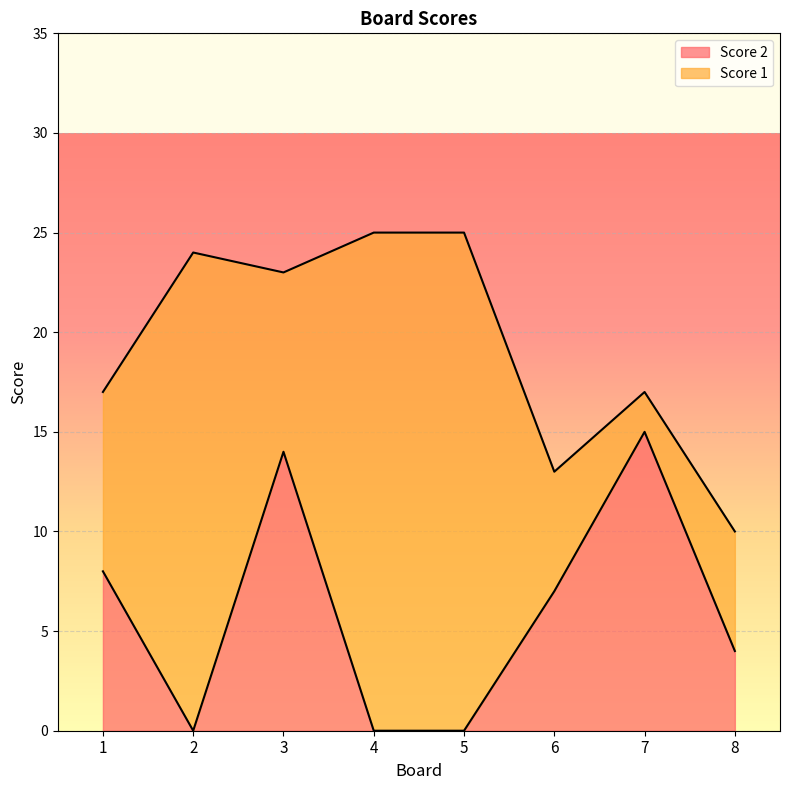

What is the sum of the values at 1 and 6?

15